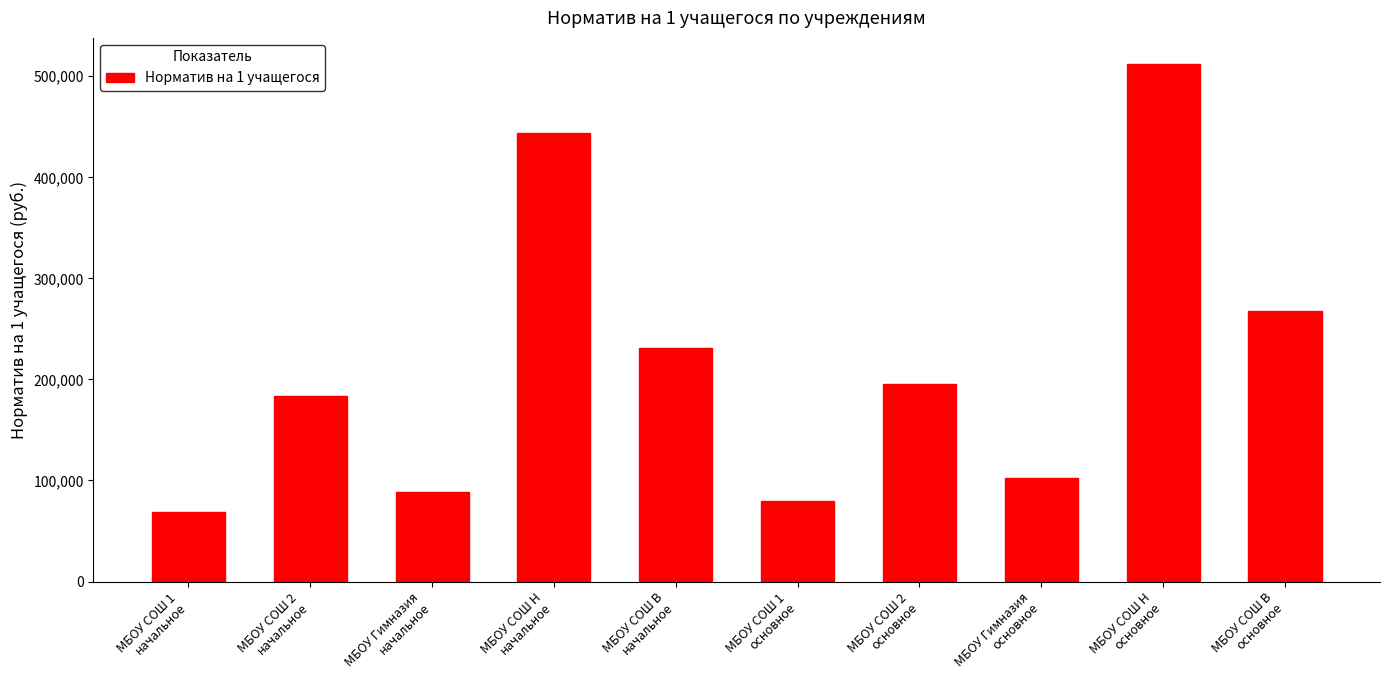

Reading left to right, list all the values displayed in this chart.

68937.4	183364.9	88597.8	444034.4	231340.0	79482.1	195234.6	102345.7	512345.7	267890.1